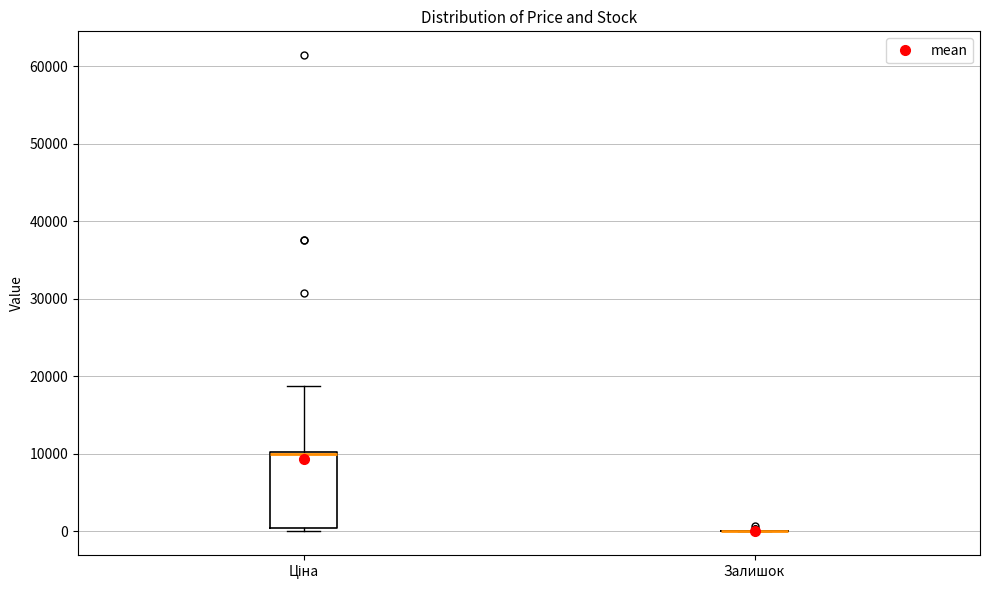

Reading left to right, read every box against the y-axis: the position of its median line, the range the box covers, and the ends of its whiskers. The values are not printed on the chart, so give them approximately, as read against the axis.

Ціна: median 10000 (just below the box's upper edge), box 0 to 10000, whiskers 0 (just below the box's lower edge) to 19000
Залишок: box collapsed to a line at 0, whiskers 0 to 0